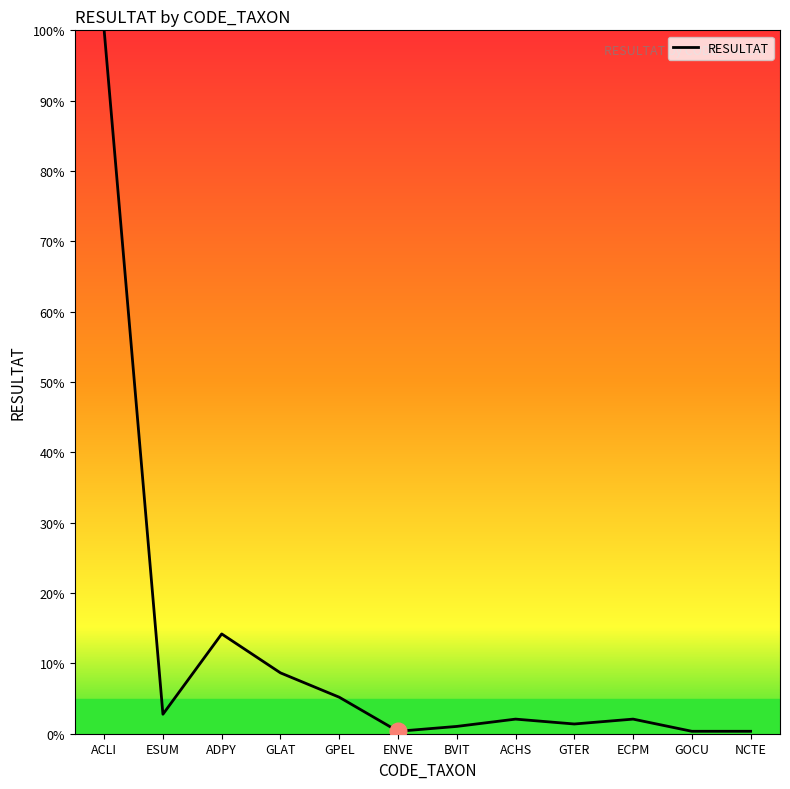

The value at ECPM is 2.1. True or false?

True